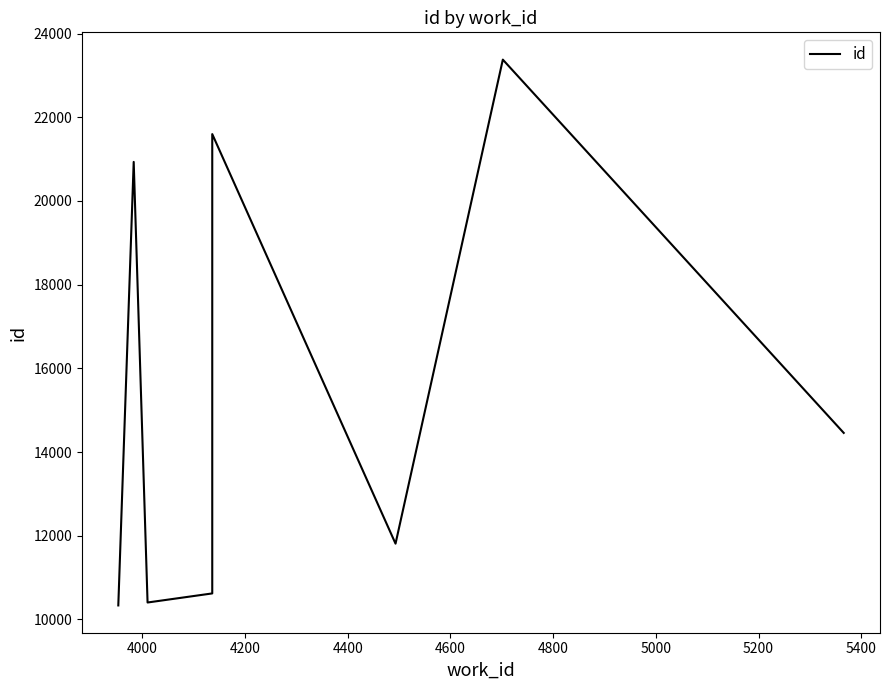

How many interior local peaks (higher than both neighbors) does the data have?

3